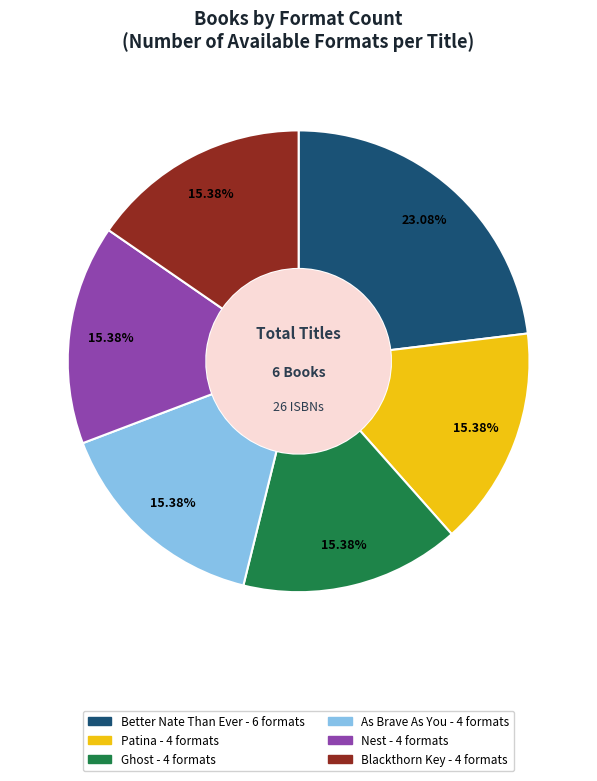

What is the ratio of the value at Blackthorn Key to the value at As Brave As You?

1.0